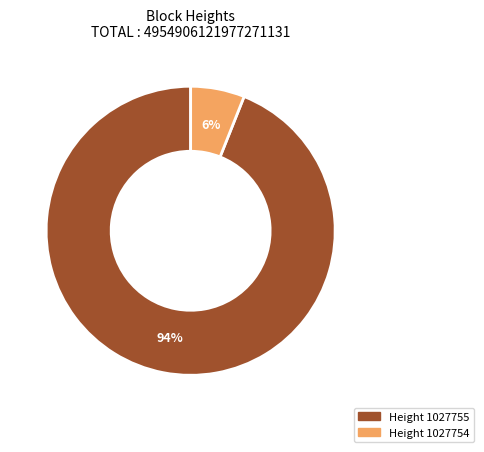

Does any single category account for the majority?

Yes